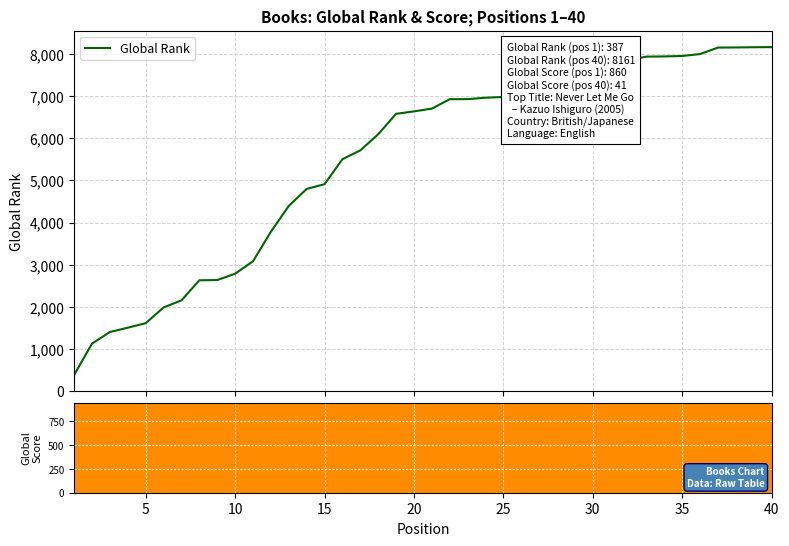

What is the highest value of the Global Rank series?

8161